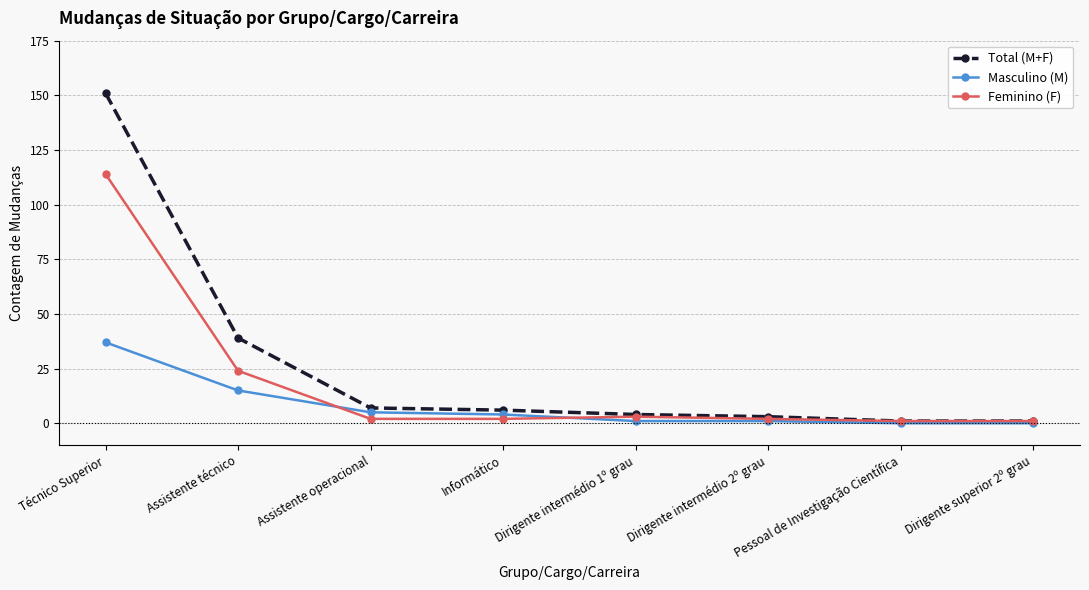

What is the difference between the Total (M+F) values at Assistente técnico and Assistente operacional?

32